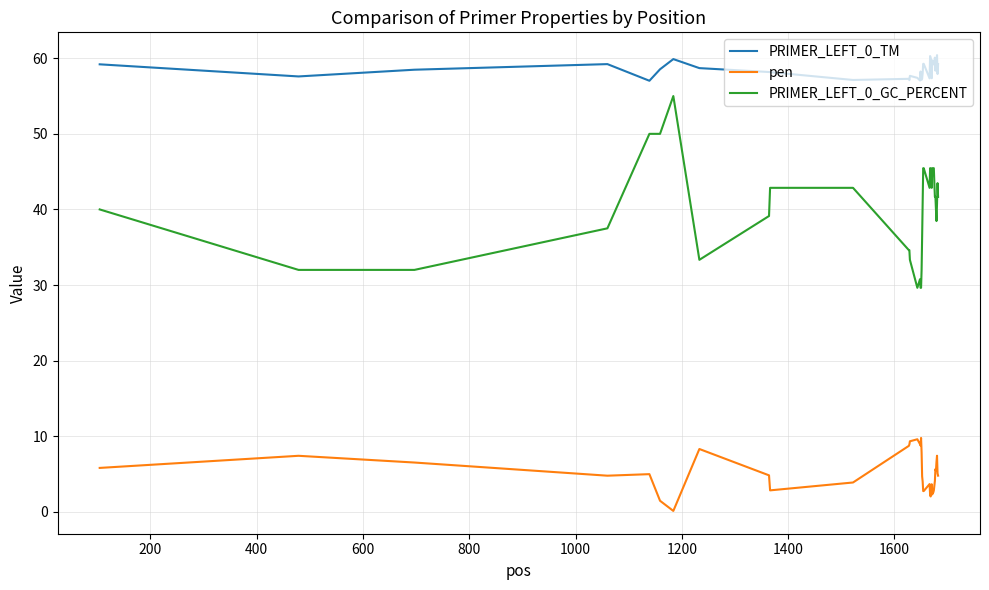

Rank the series by their maximum value, from lowest to highest.

pen, PRIMER_LEFT_0_GC_PERCENT, PRIMER_LEFT_0_TM